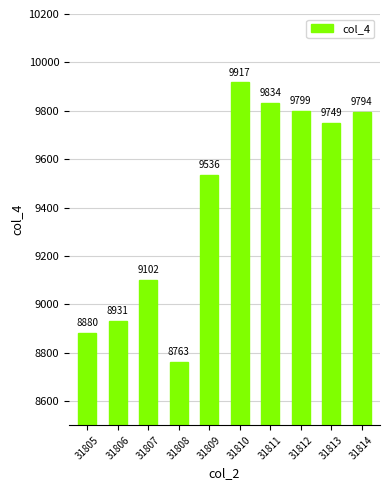

How many categories are shown in the chart?

10